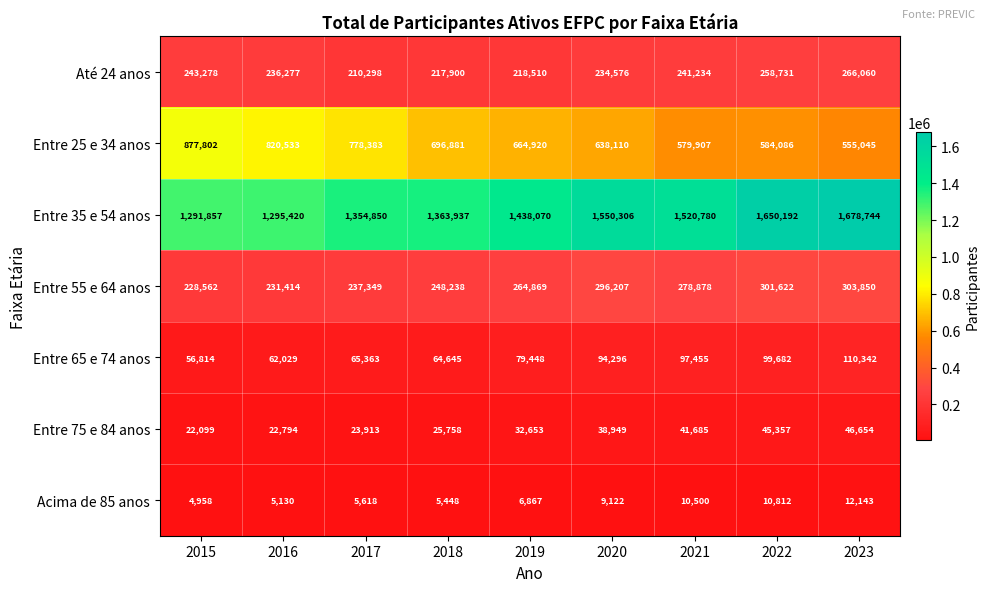

At which label does Até 24 anos first exceed 236277?

2015